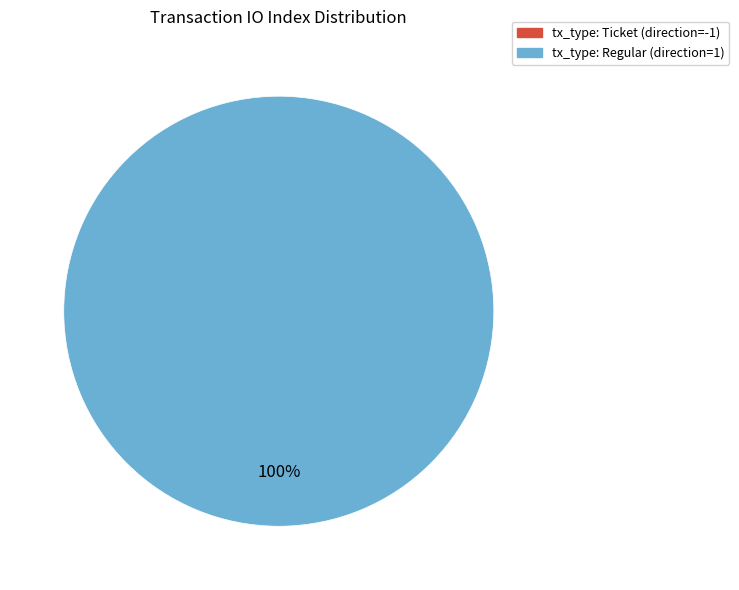

Which slice is the largest?

tx_type: Regular (direction=1)